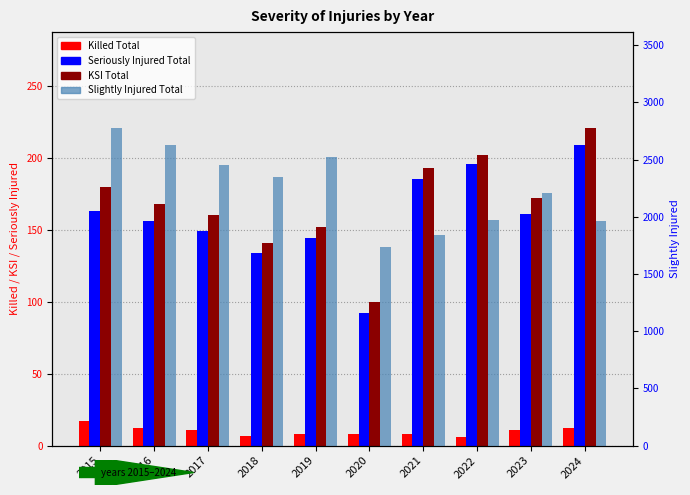

Which has a higher value, 2024 or 2021?

2024